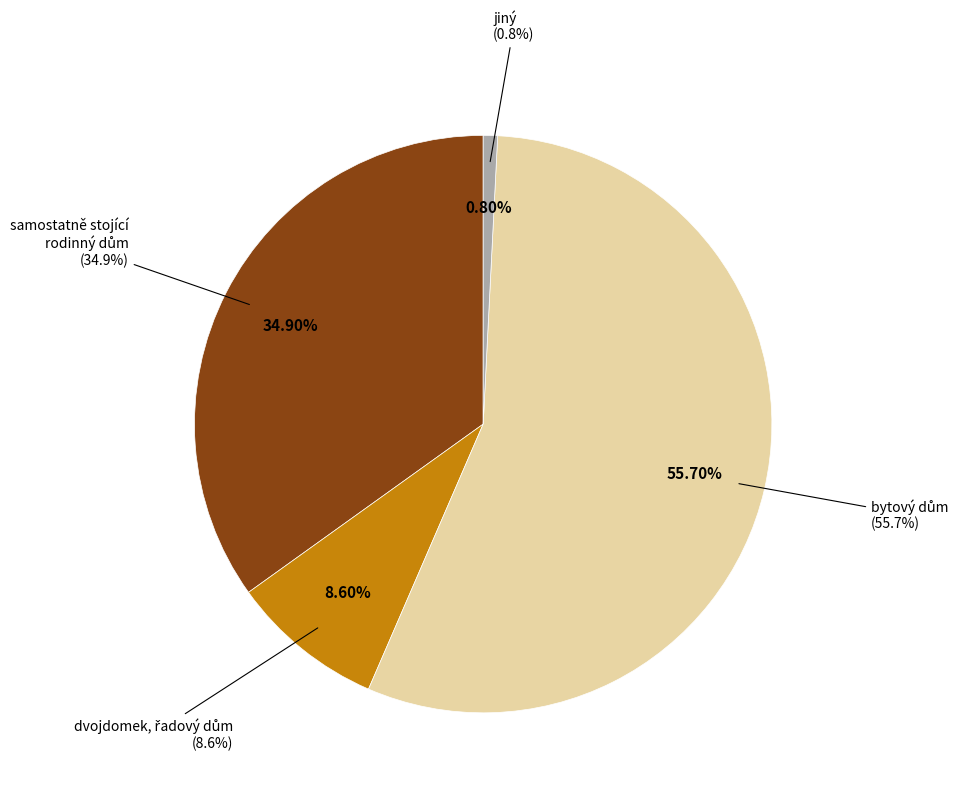

How much of the chart is everything except bytový dům?

44.3%